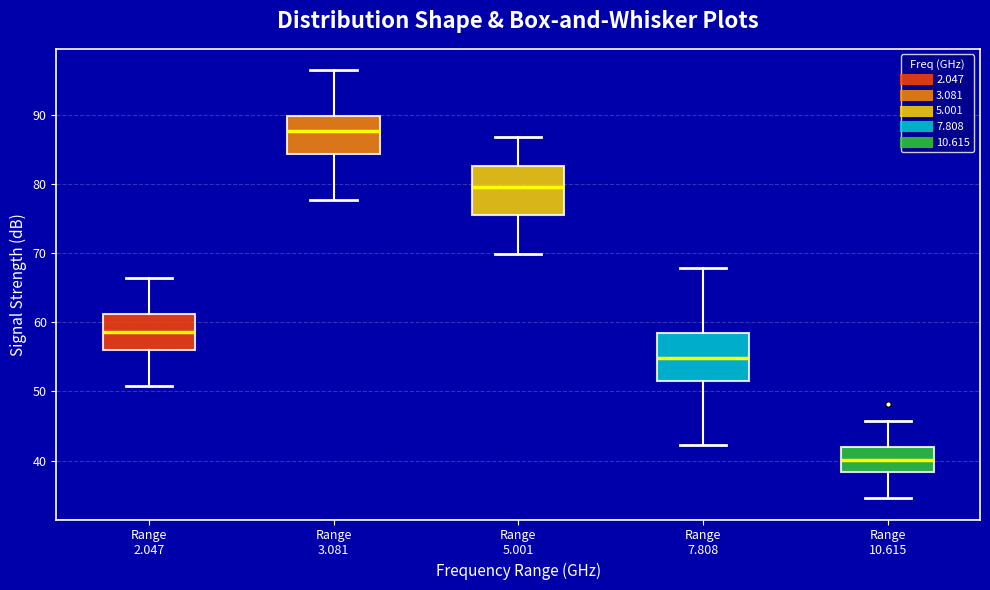

Where does the median line of the box for Range 2.047 sit on the y-axis? The values are not printed on the chart, so give them approximately, as read against the axis.

59